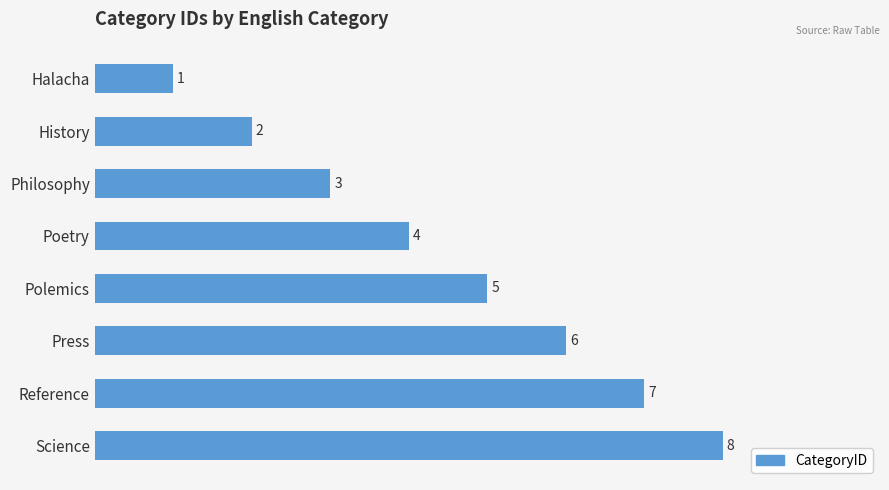

What position from the top is Halacha?

1